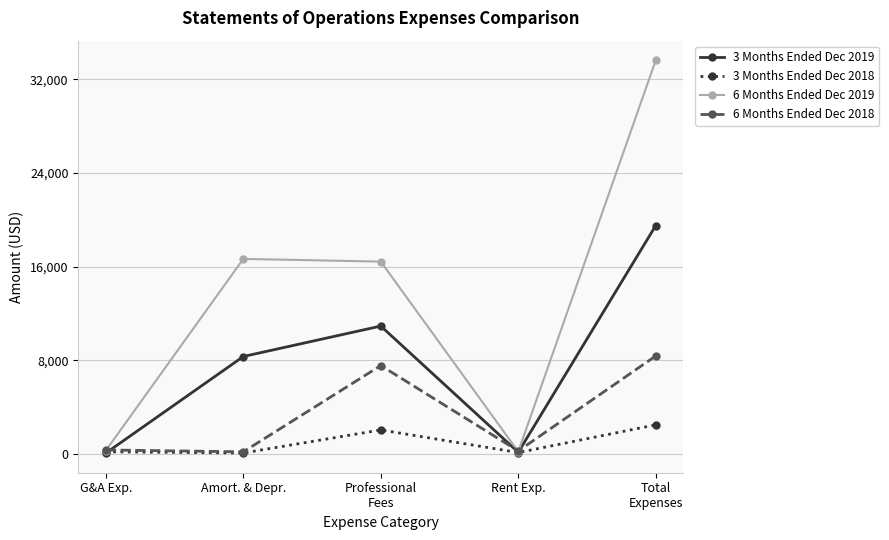

What is the difference between the 3 Months Ended Dec 2019 values at Professional
Fees and Amort. & Depr.?

2600